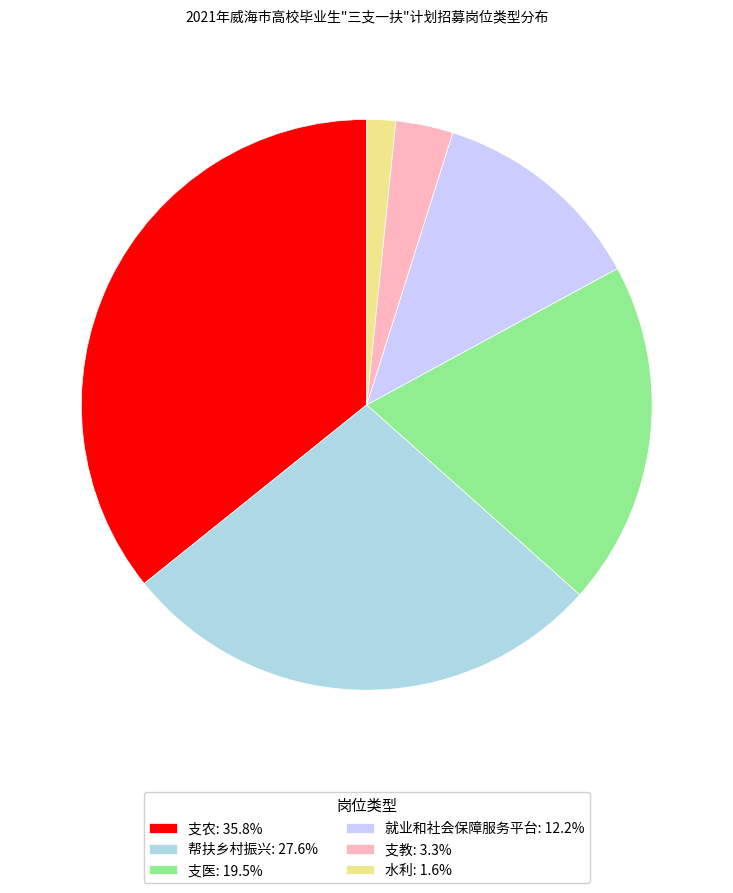

Does 就业和社会保障服务平台: 12.2% represent more than half of the total?

No